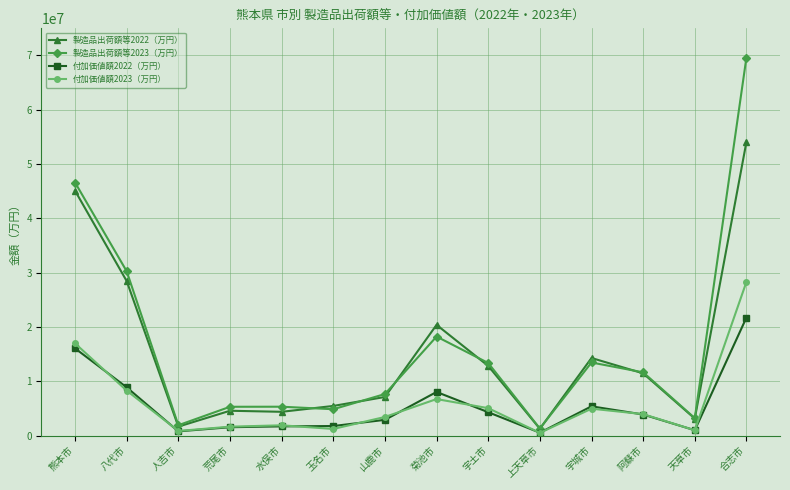

Is it true that 付加価値額2023（万円） equals 6733242 at 菊池市?

True